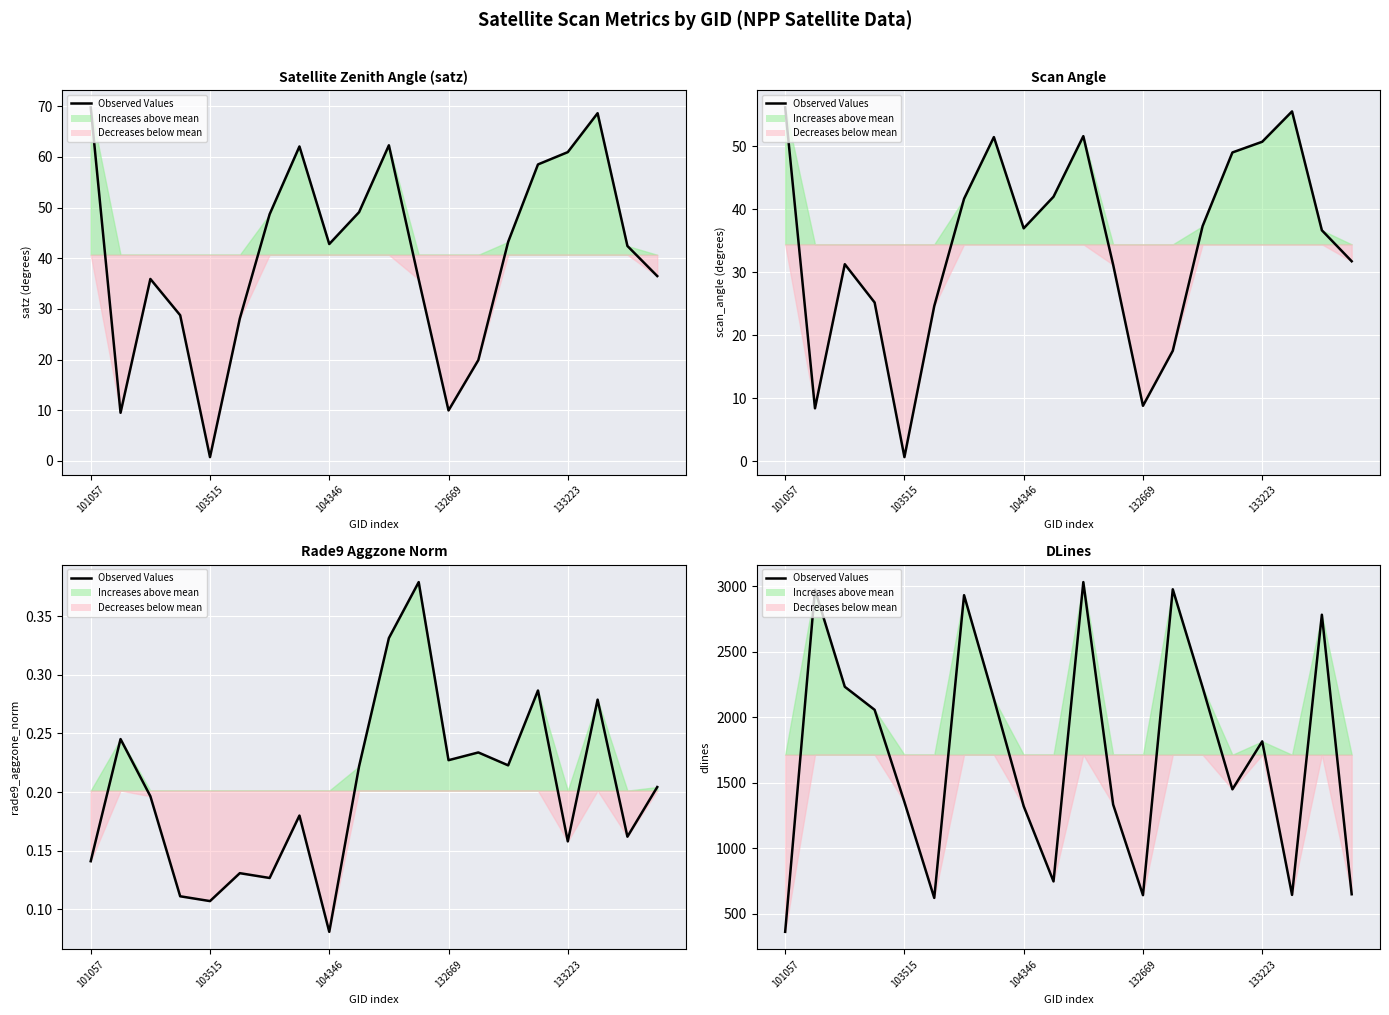

Rank the categories by value from highest to lowest.

10, 13, 103515, 6, 18, 104346, 14, 7, 132669, 16, 15, 133223, 11, 8, 9, 19, 17, 12, 5, 101057